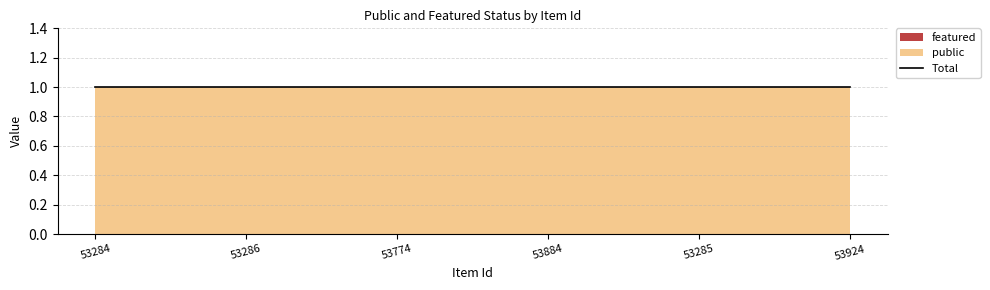

True or false: featured and public intersect in this chart.

False